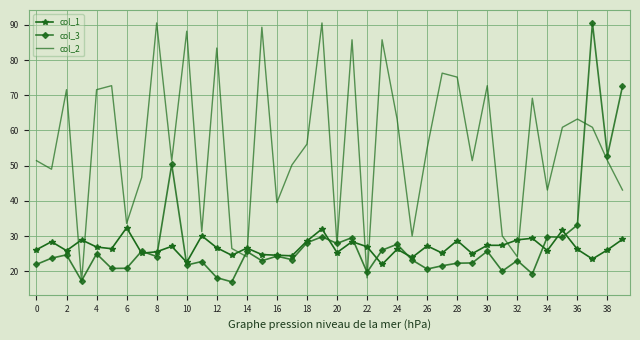

Which series ends up on top after the final intersection of col_1 and col_2?

col_2